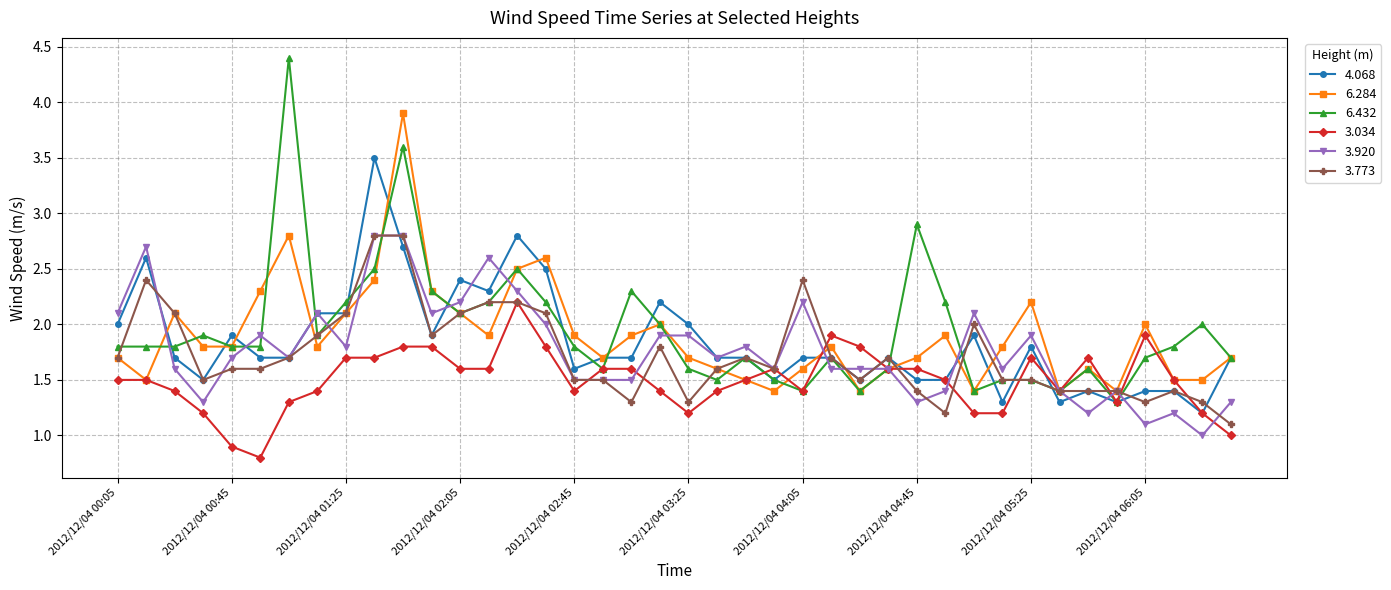

Which series has the largest total across all categories?

6.432